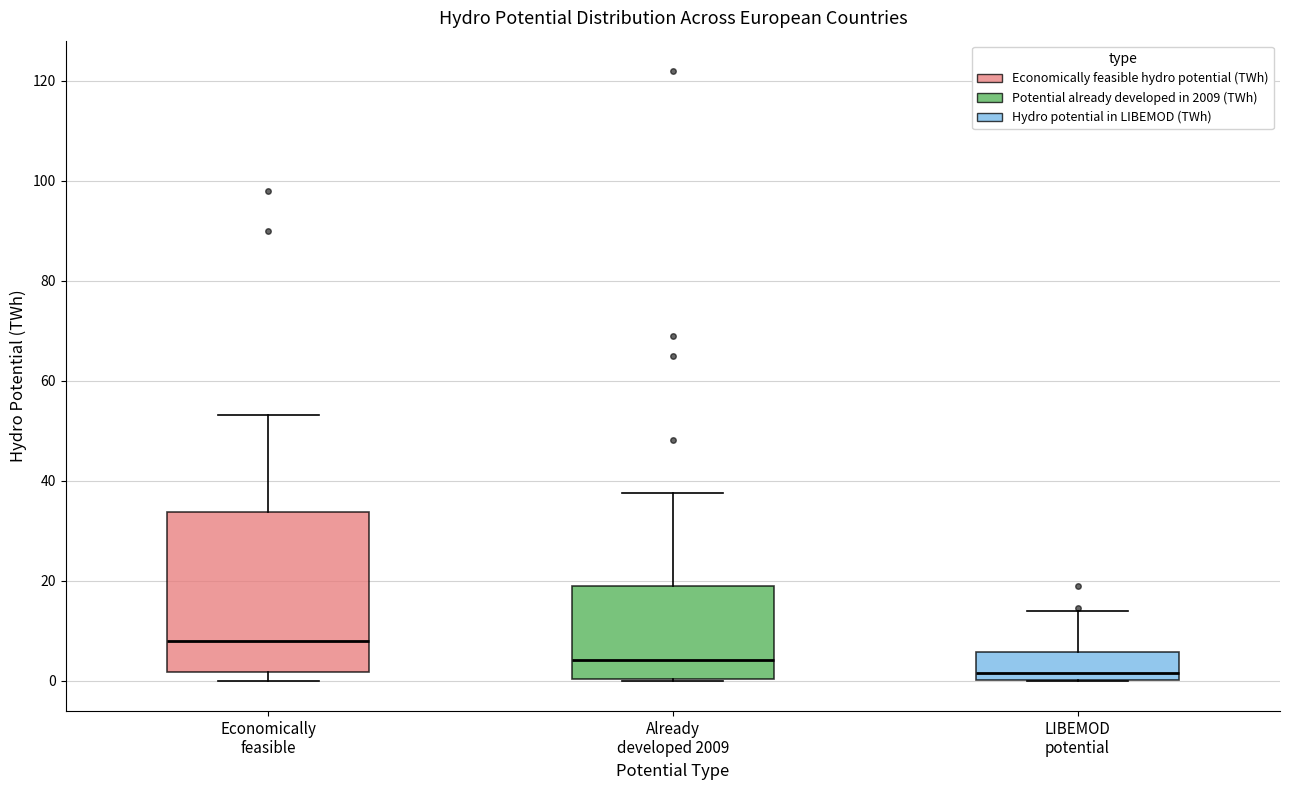

Where does the median line of the box for Already developed 2009 sit on the y-axis? The values are not printed on the chart, so give them approximately, as read against the axis.

4